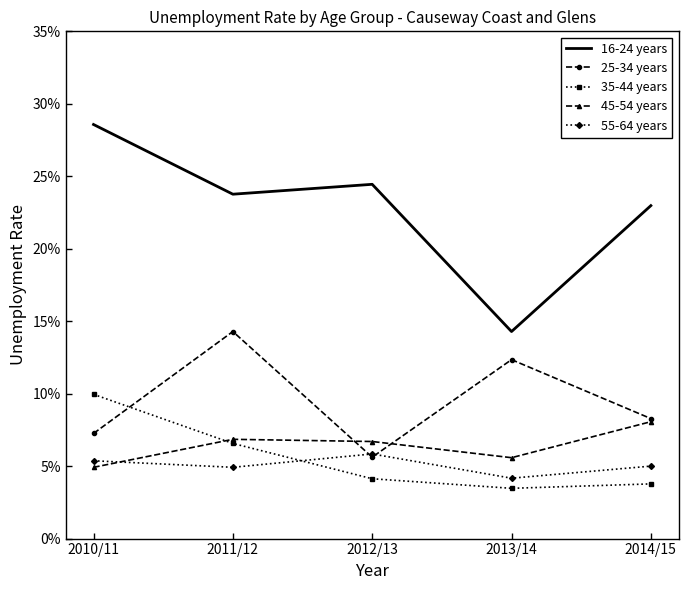

What are all the series names shown in the legend?

16-24 years, 25-34 years, 35-44 years, 45-54 years, 55-64 years